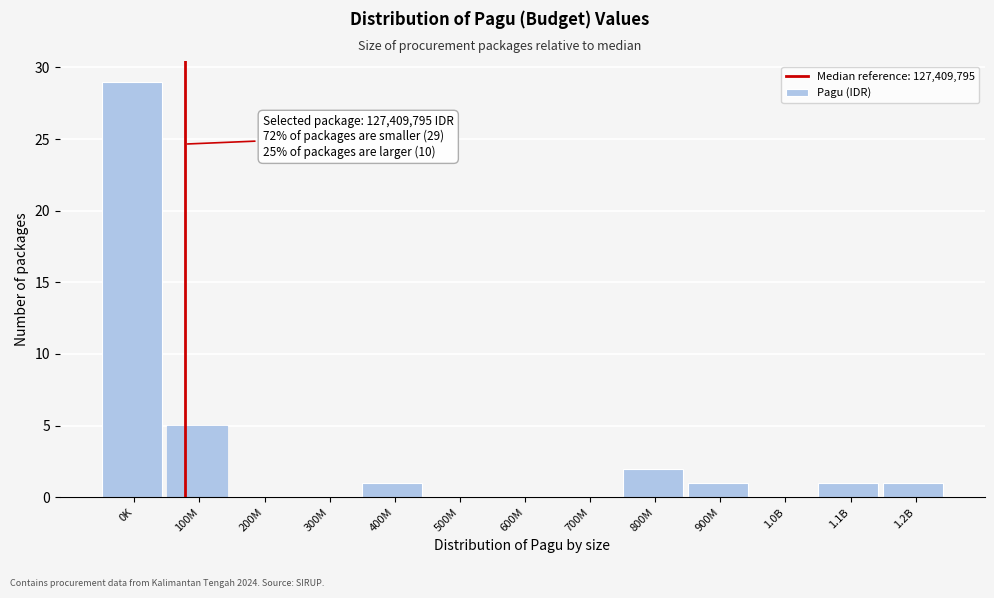

Reading left to right, what are all the values shown in this chart?

0K=29	100M=5	200M=0	300M=0	400M=1	500M=0	600M=0	700M=0	800M=2	900M=1	1.0B=0	1.1B=1	1.2B=1